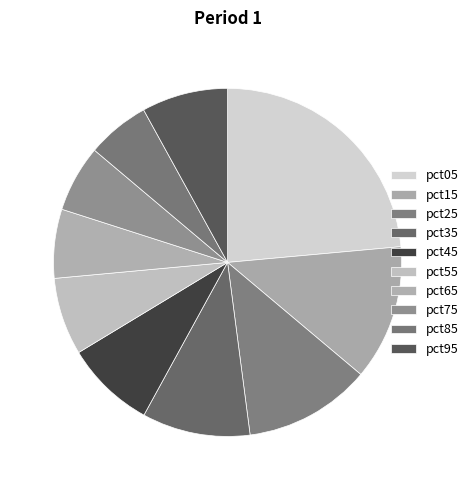

Does pct15 account for over 50% of the chart?

No